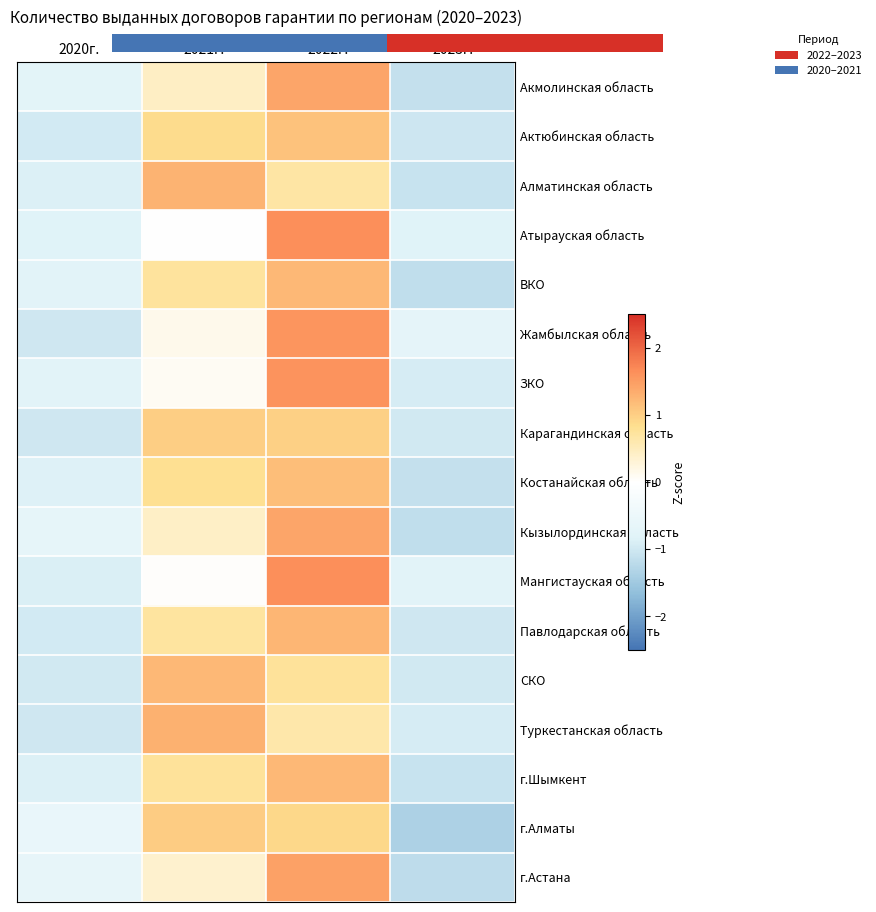

Which category has the highest value in the Акмолинская область series?

2022г.